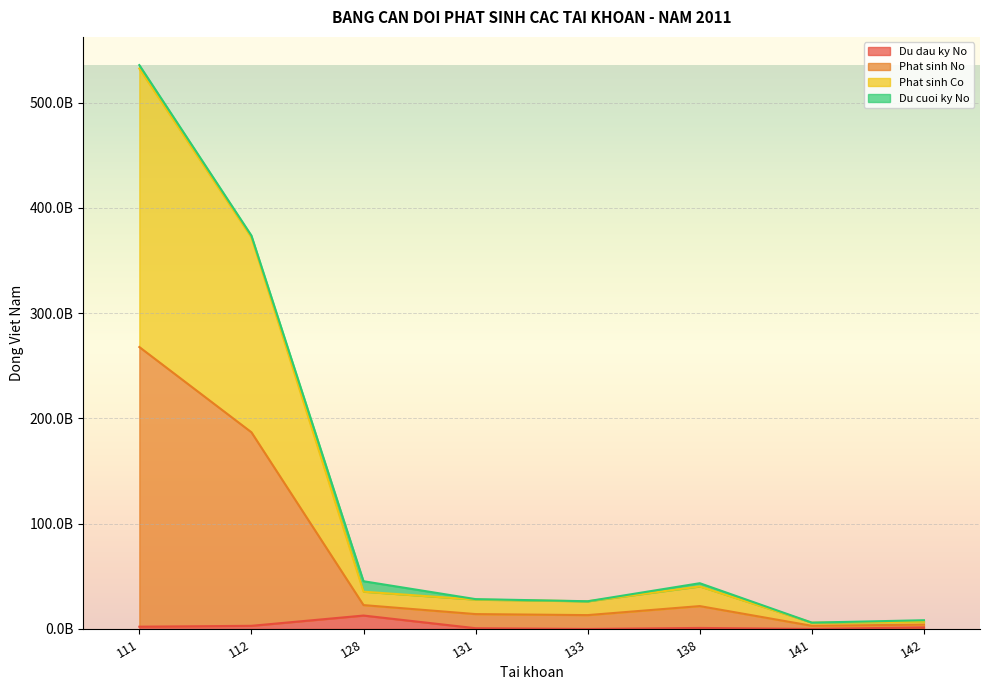

Where is the first local maximum for Du dau ky No?

128